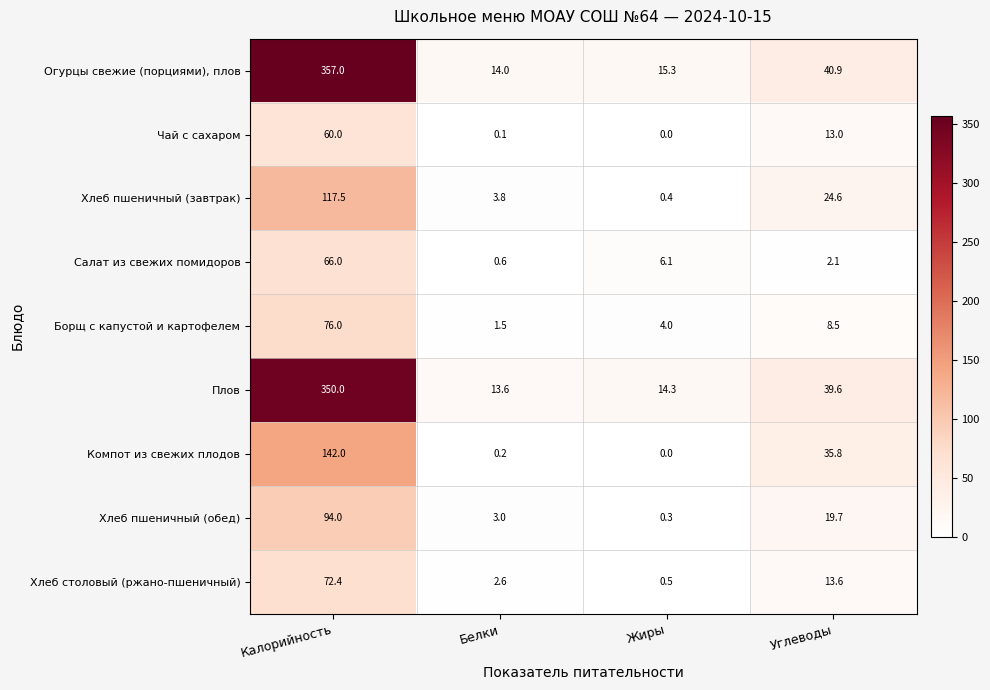

Which series has the largest total across all categories?

Огурцы свежие (порциями), плов